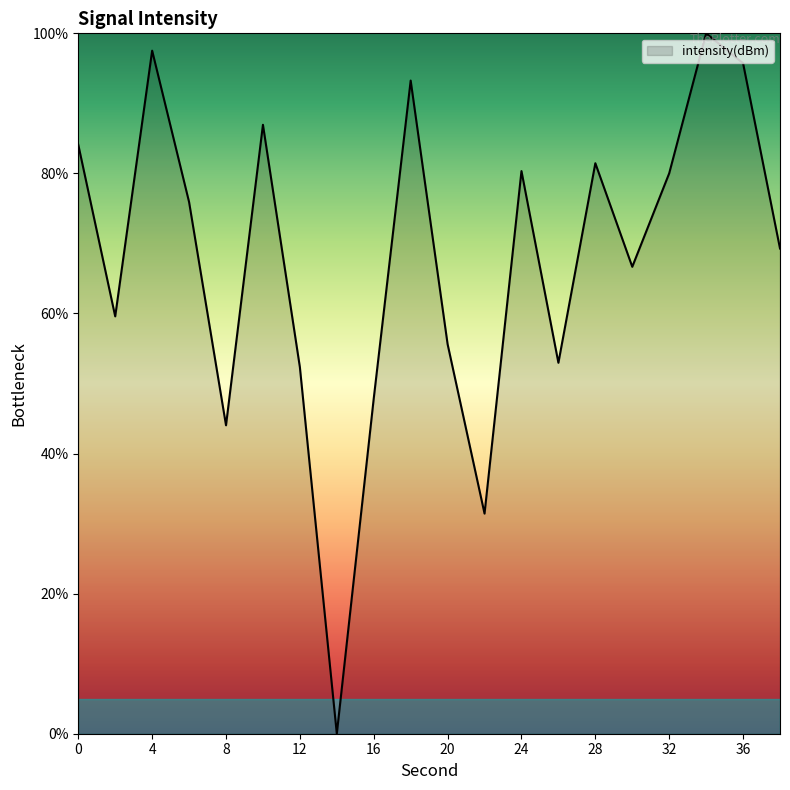

How many categories are shown in the chart?

20